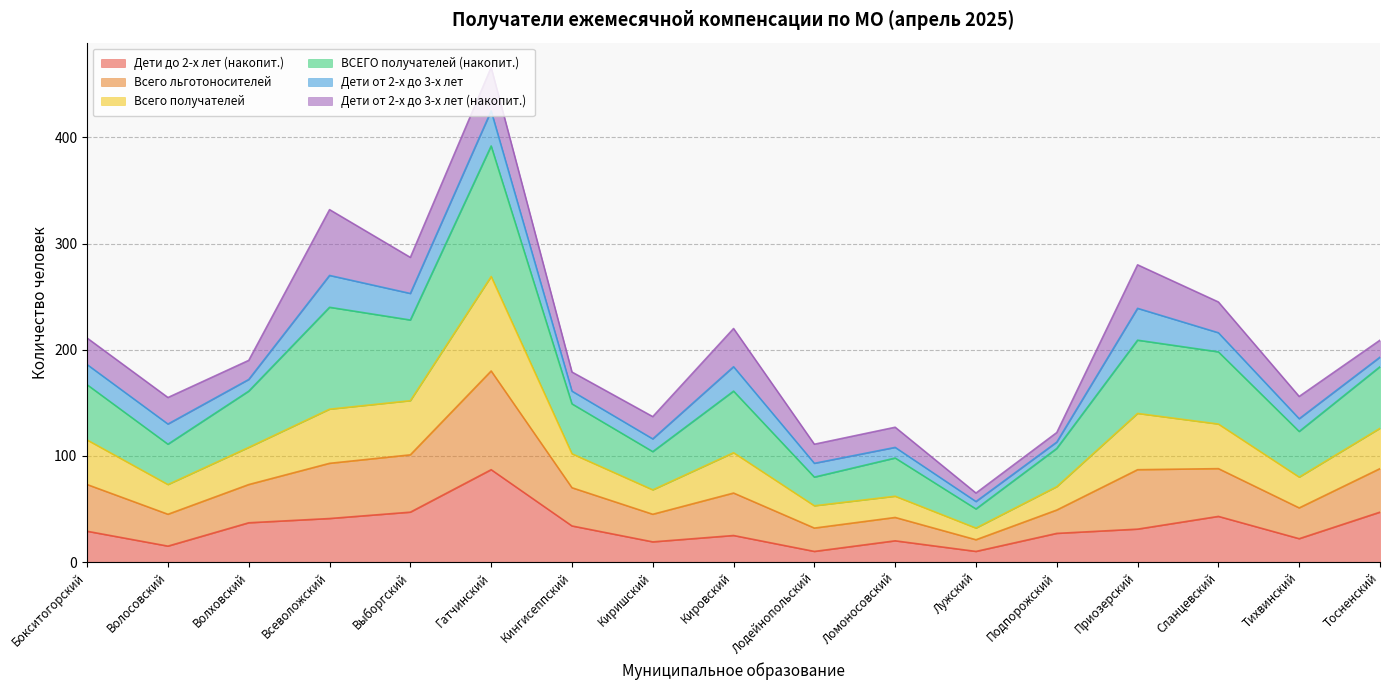

At which category does ВСЕГО получателей (накопит.) reach its first local peak?

Всеволожский